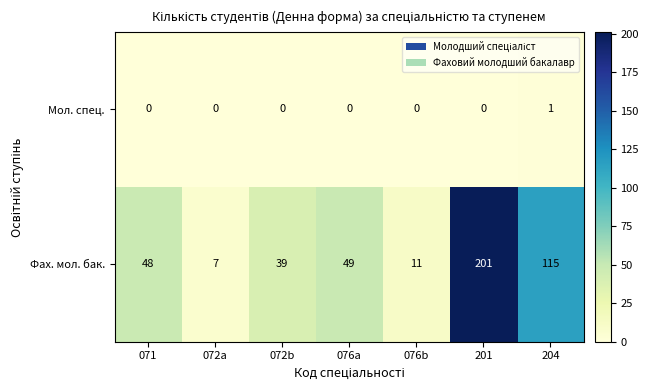

Rank the series by their maximum value, from lowest to highest.

Мол. спец., Фах. мол. бак.